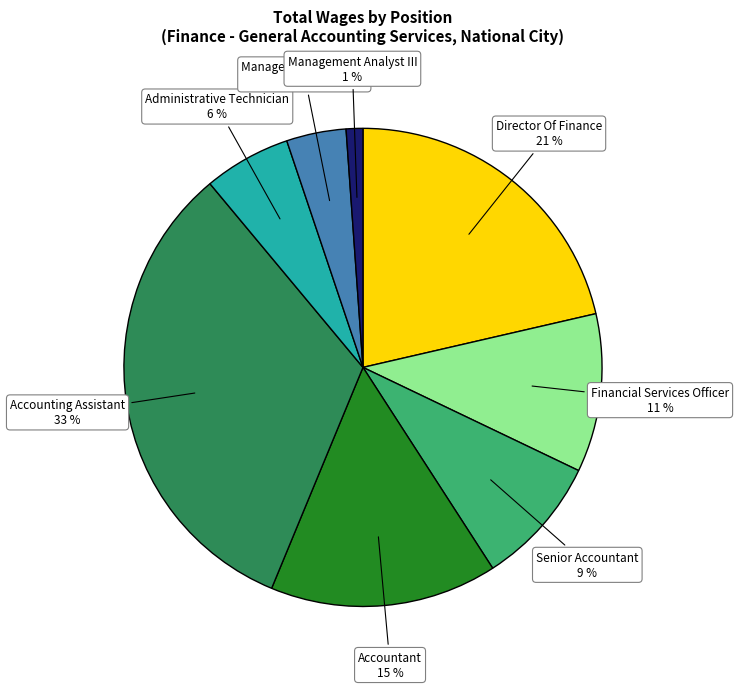

To the nearest percent, what is the difference between the largest and smallest slice percentages?

32%